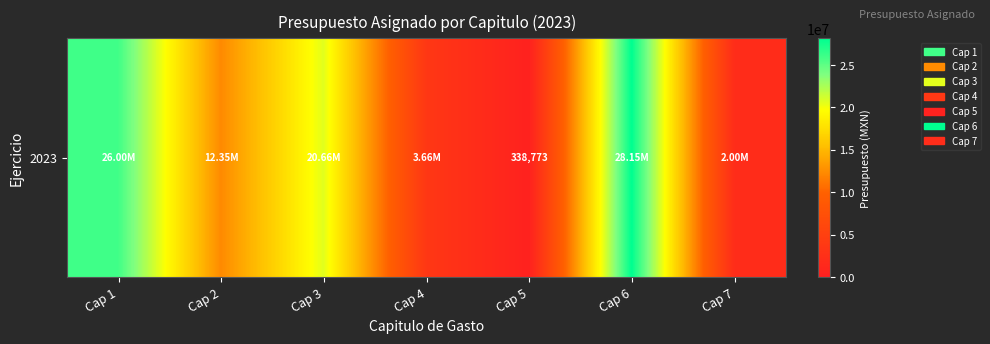

Where does the data first go above 12345363?

Cap 1